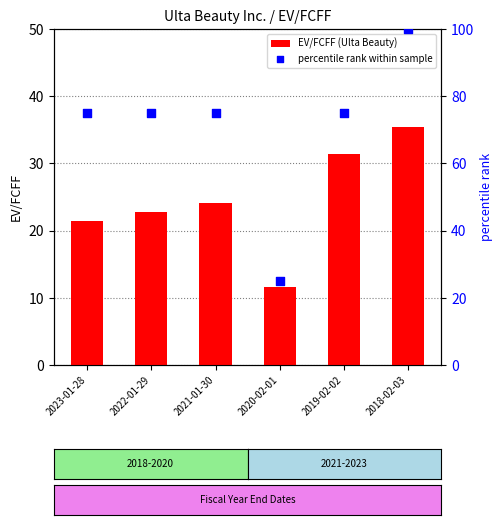

What is the total value across all series at 2018-02-03?

135.4